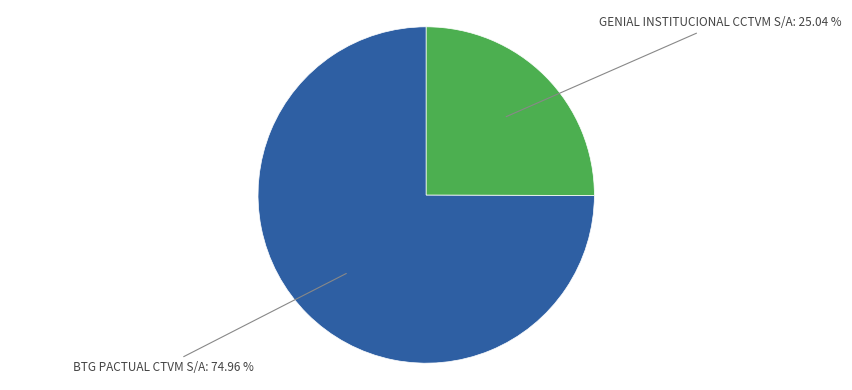

To the nearest percent, what is the difference between the largest and smallest slice percentages?

50%